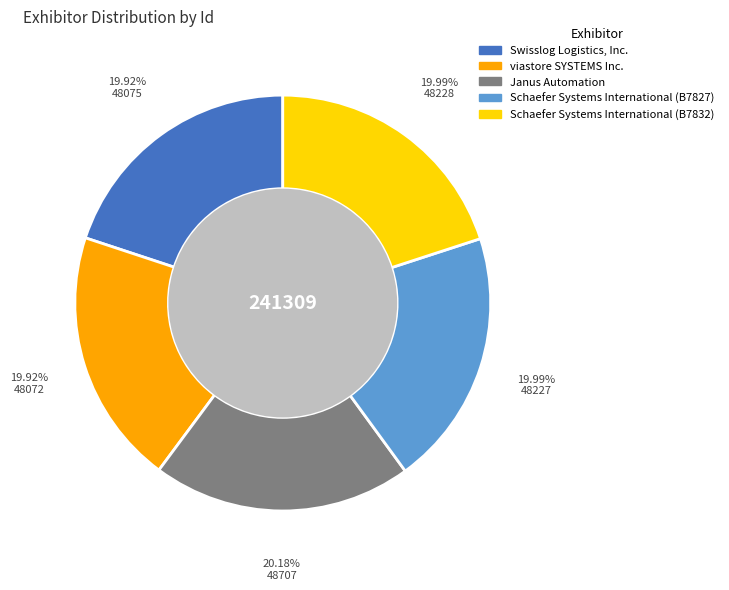

How many segments does this pie chart have?

5